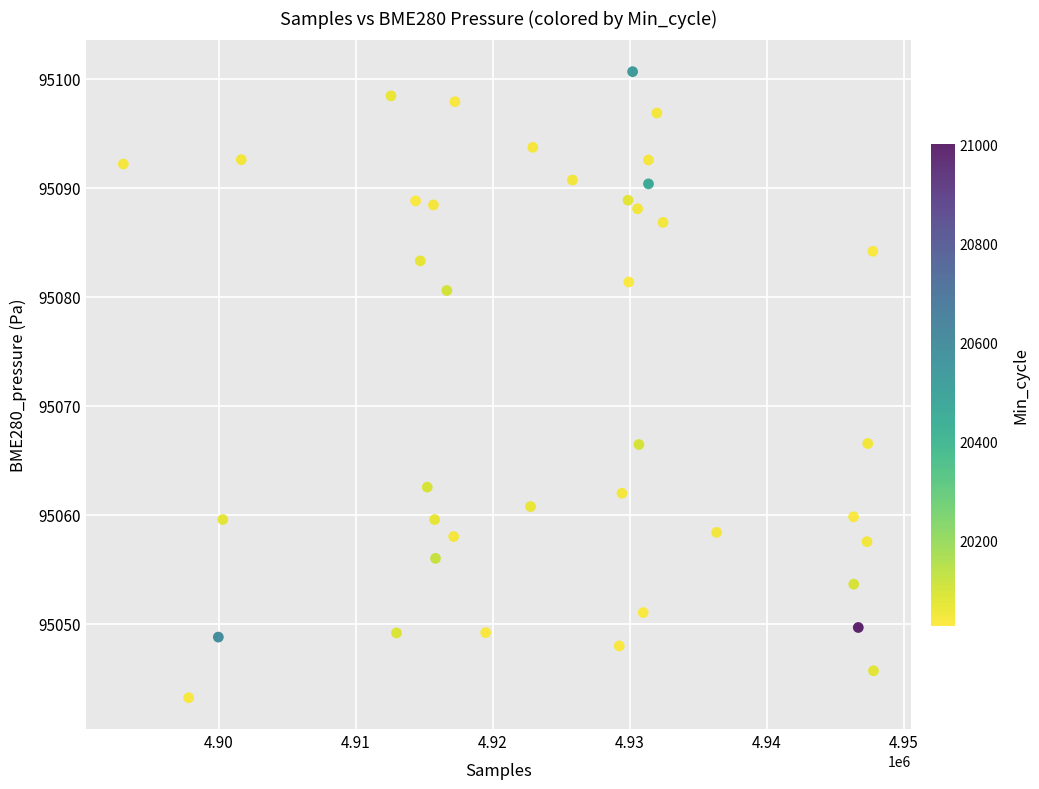

What is the range of Y values (max minus min)?

57.4